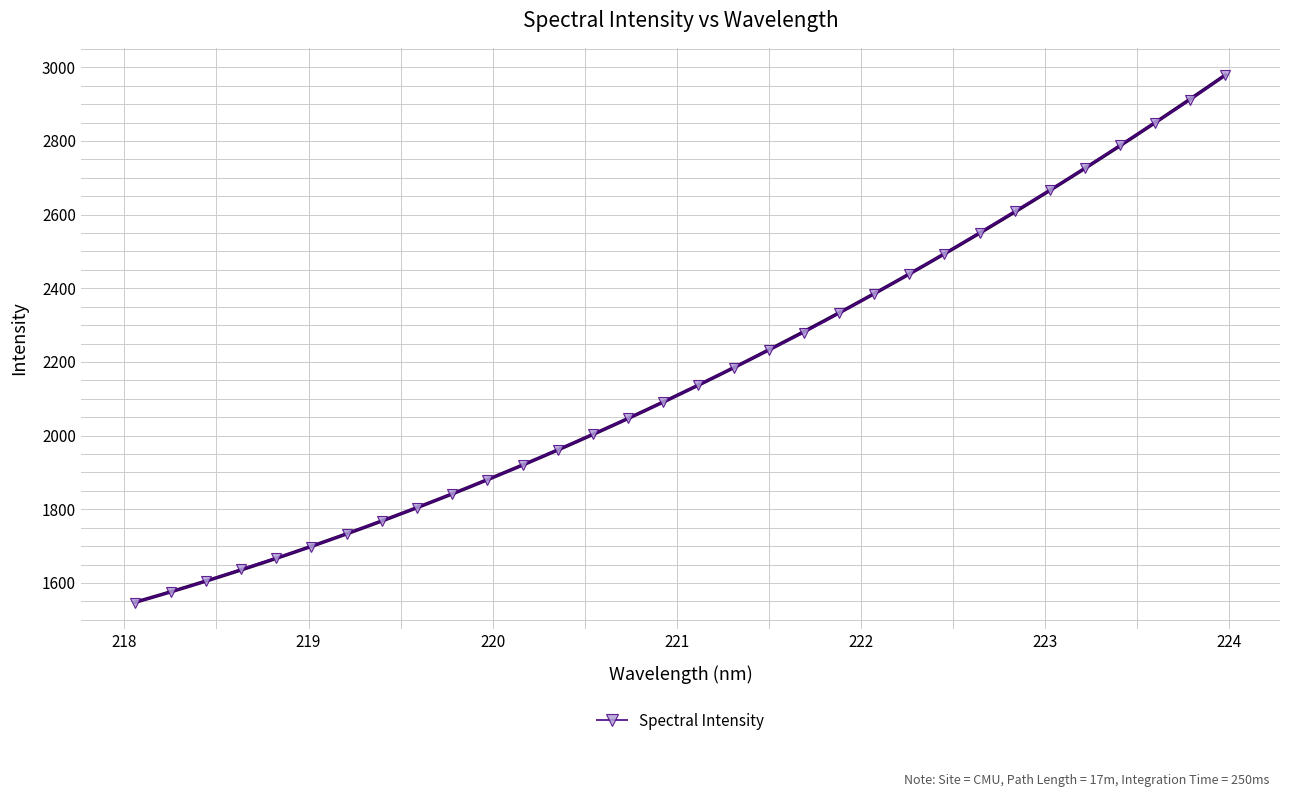

How many lines are shown in the chart?

1